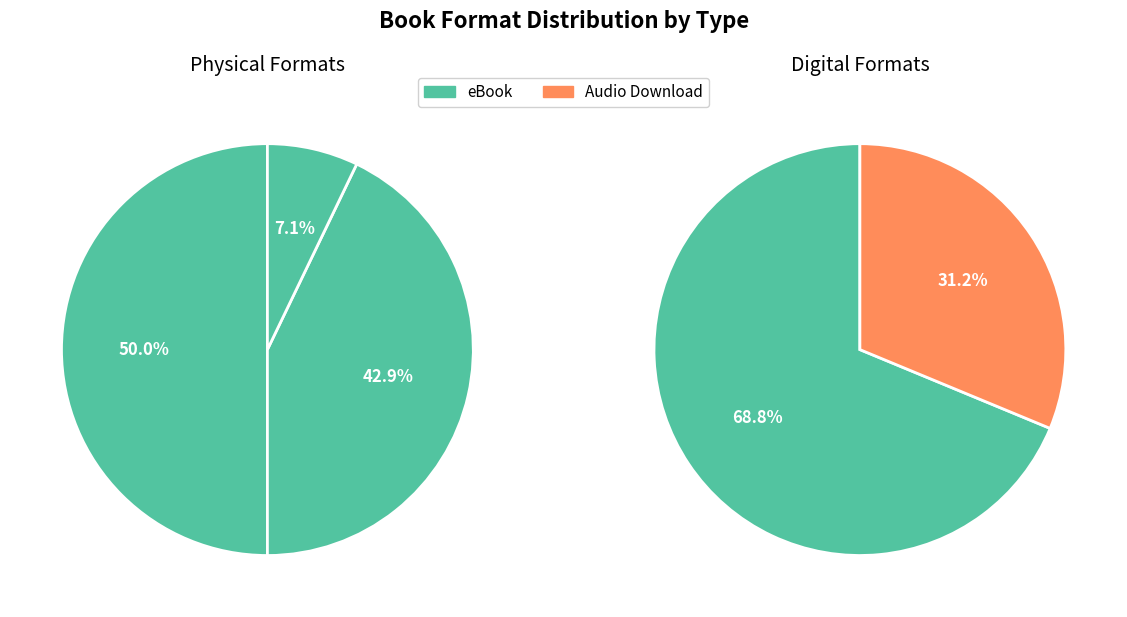

Which category has the smallest portion of the pie?

Board Book